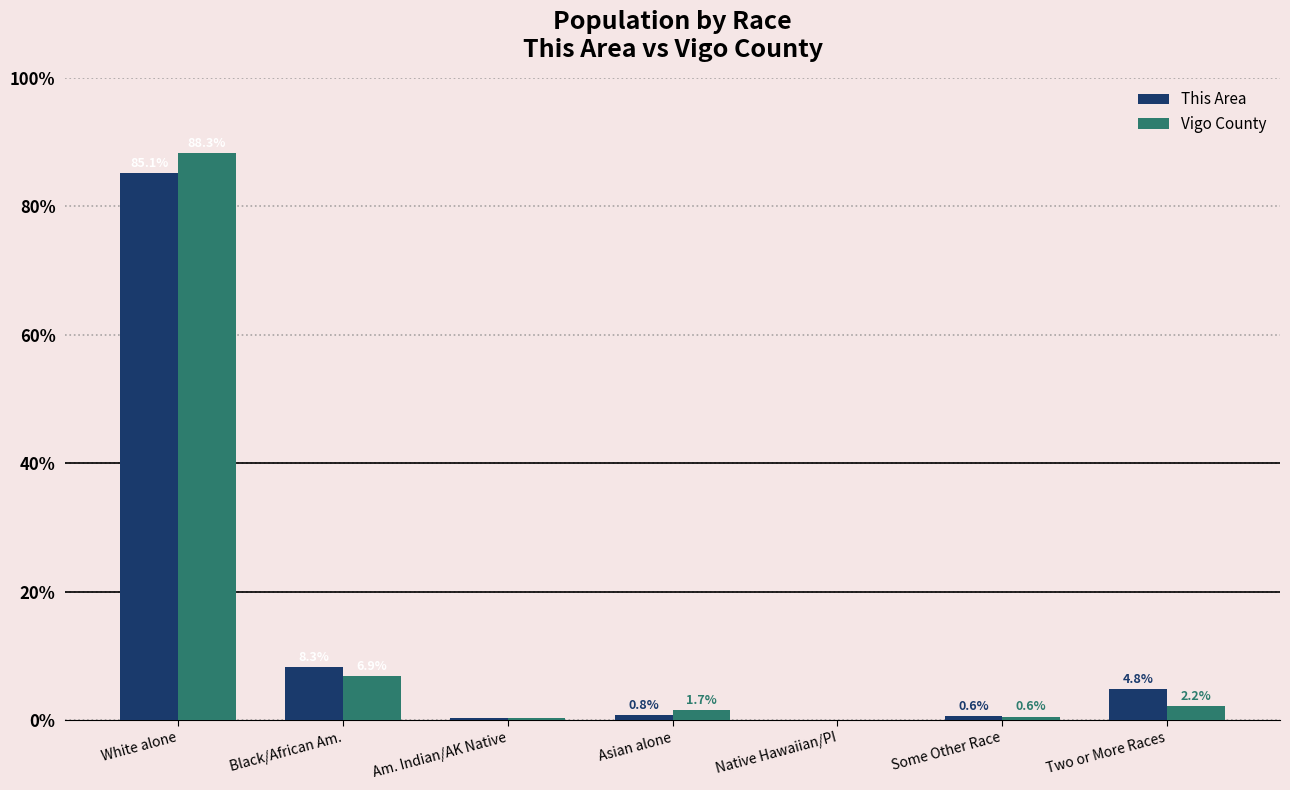

Which series has the widest spread of values?

Vigo County